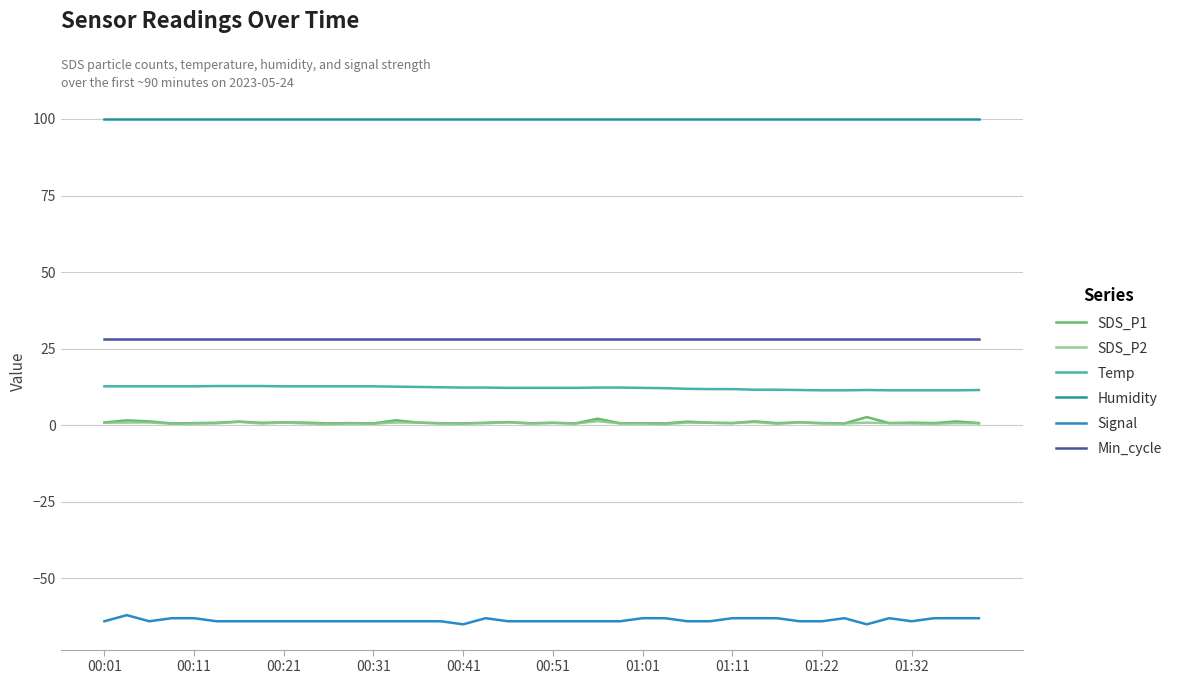

True or false: Humidity and Temp cross at least once.

False